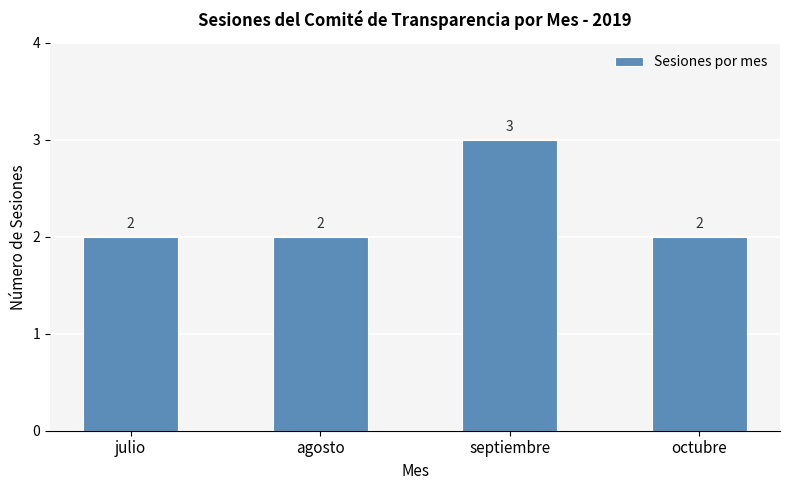

What is the sum of the values at octubre and agosto?

4